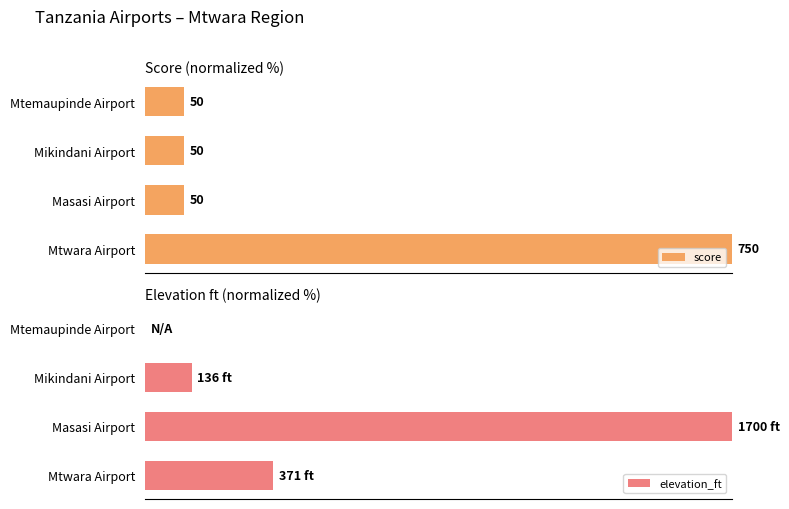

What is the maximum value for elevation_ft?

100.0